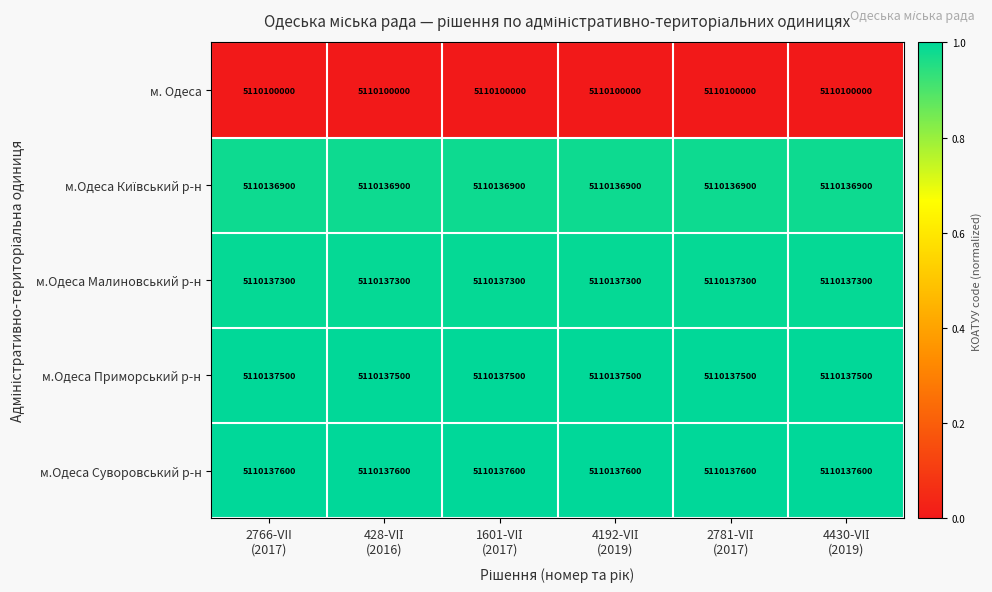

What is the minimum value shown in the chart?

5110100000